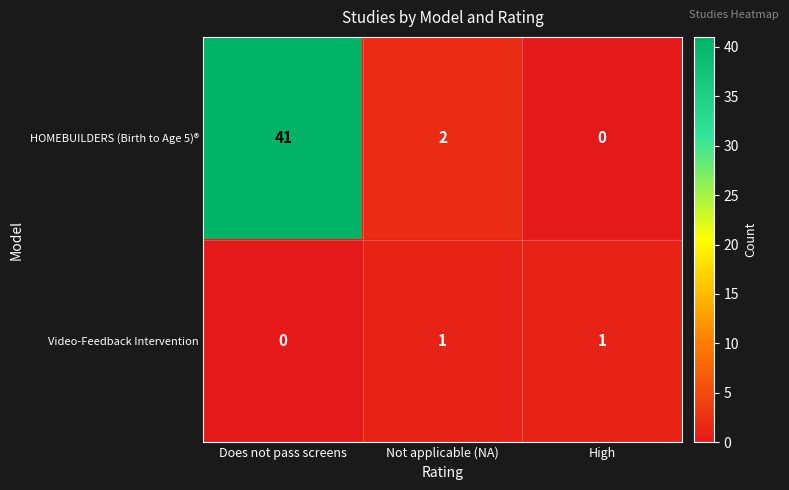

What is the maximum value shown in the chart?

41